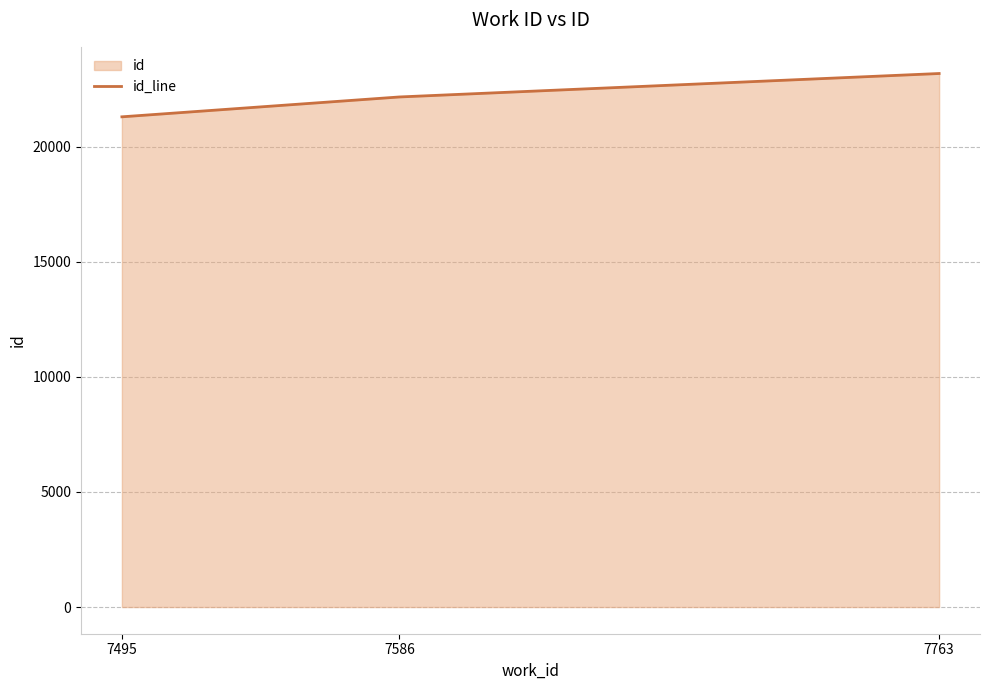

What is the value of the 1st point from the left?

21302